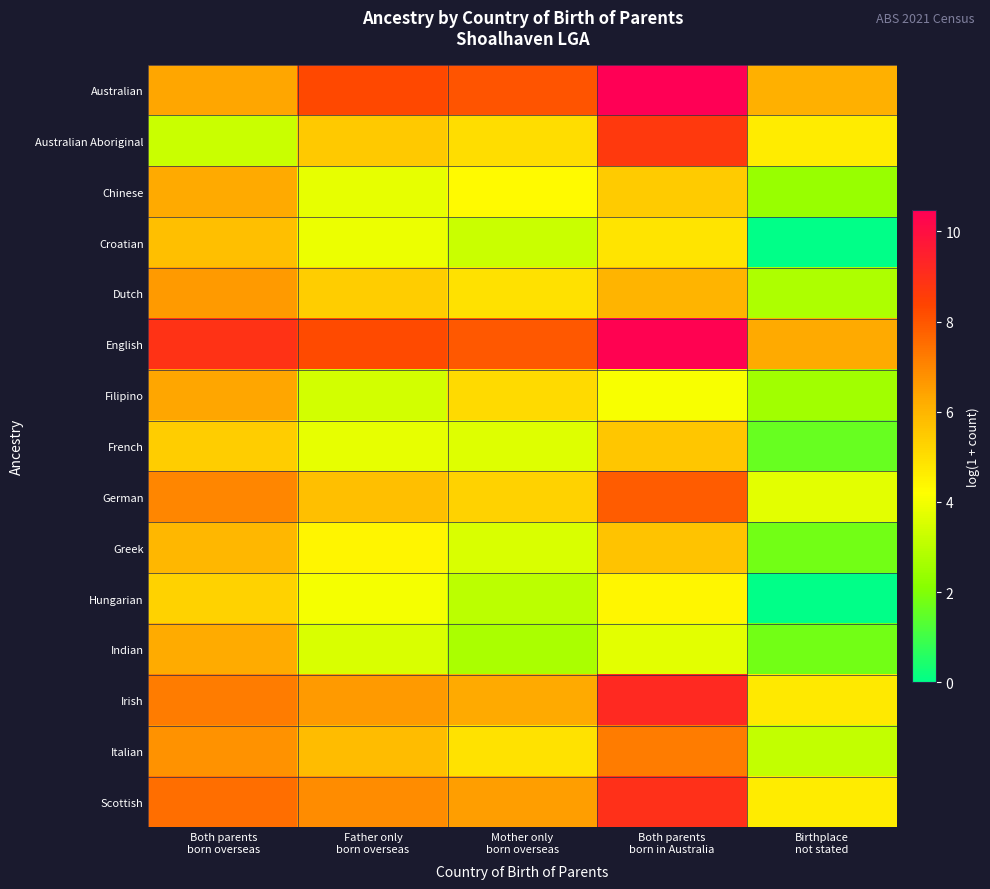

Which series changed the most between Both parents born overseas and Both parents born in Australia?

Australian Aboriginal